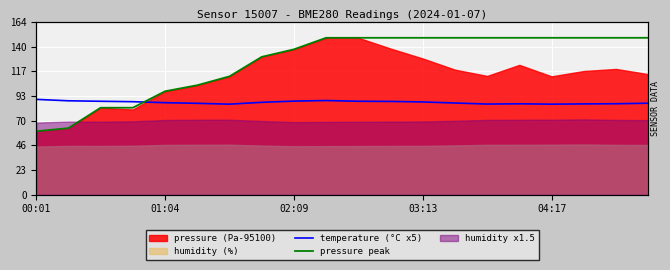

What is the approximate value of pressure peak at 14?

149.1